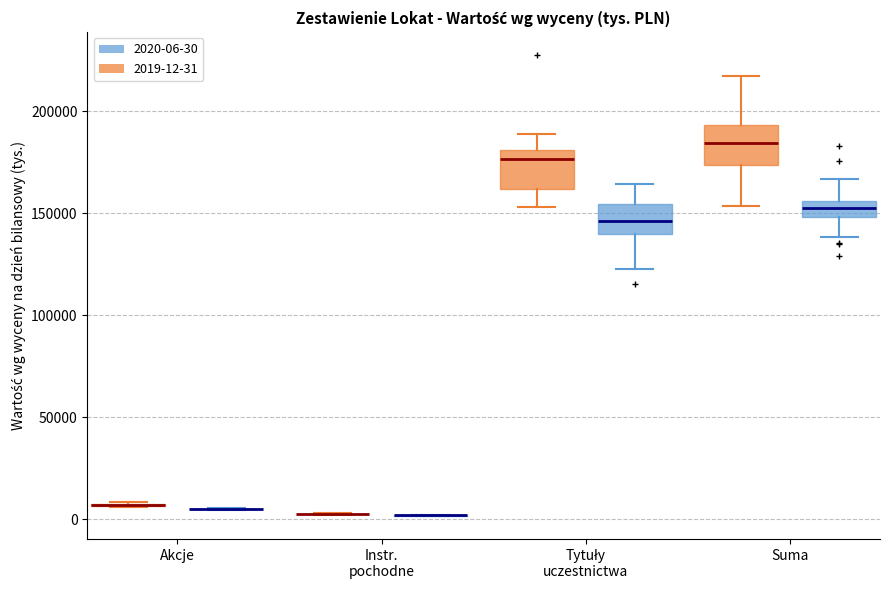

Where is the upper edge of the box for Tytuły uczestnictwa (2020-06-30) on the y-axis? The values are not printed on the chart, so give them approximately, as read against the axis.

155000